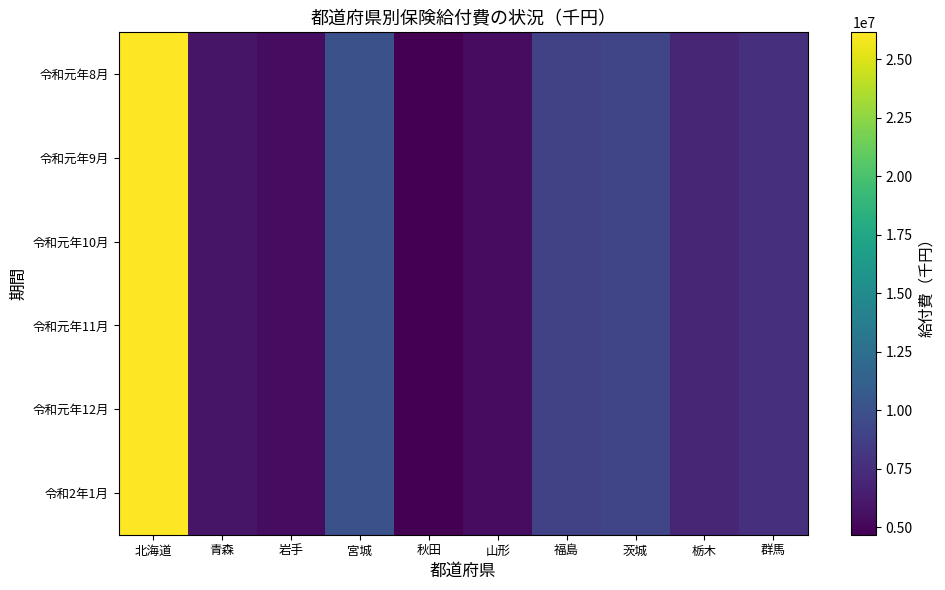

Reading left to right, list all the values displayed in this chart.

令和元年8月: 北海道=26151068.1	青森=5895733.5	岩手=5402405.6	宮城=9972033.2	秋田=4683620.4	山形=5426471.3	福島=8835804.2	茨城=9142223.2	栃木=7028801.7	群馬=7672495.7
令和元年9月: 北海道=26151068.1	青森=5895733.5	岩手=5402405.6	宮城=9972033.2	秋田=4683620.4	山形=5426471.3	福島=8835804.2	茨城=9142223.2	栃木=7028801.7	群馬=7672495.7
令和元年10月: 北海道=26151068.1	青森=5895733.5	岩手=5402405.6	宮城=9972033.2	秋田=4683620.4	山形=5426471.3	福島=8835804.2	茨城=9142223.2	栃木=7028801.7	群馬=7672495.7
令和元年11月: 北海道=26151068.1	青森=5895733.5	岩手=5402405.6	宮城=9972033.2	秋田=4683620.4	山形=5426471.3	福島=8835804.2	茨城=9142223.2	栃木=7028801.7	群馬=7672495.7
令和元年12月: 北海道=26151068.1	青森=5895733.5	岩手=5402405.6	宮城=9972033.2	秋田=4683620.4	山形=5426471.3	福島=8835804.2	茨城=9142223.2	栃木=7028801.7	群馬=7672495.7
令和2年1月: 北海道=26151068.1	青森=5895733.5	岩手=5402405.6	宮城=9972033.2	秋田=4683620.4	山形=5426471.3	福島=8835804.2	茨城=9142223.2	栃木=7028801.7	群馬=7672495.7